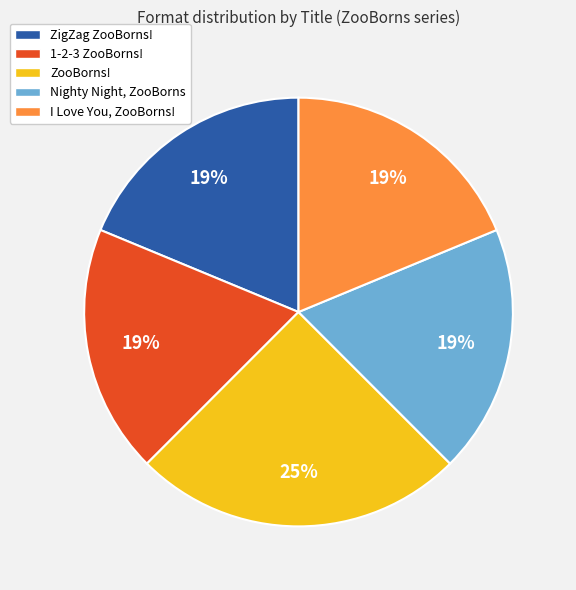

What percentage is the I Love You, ZooBorns! slice, to the nearest percent?

19%